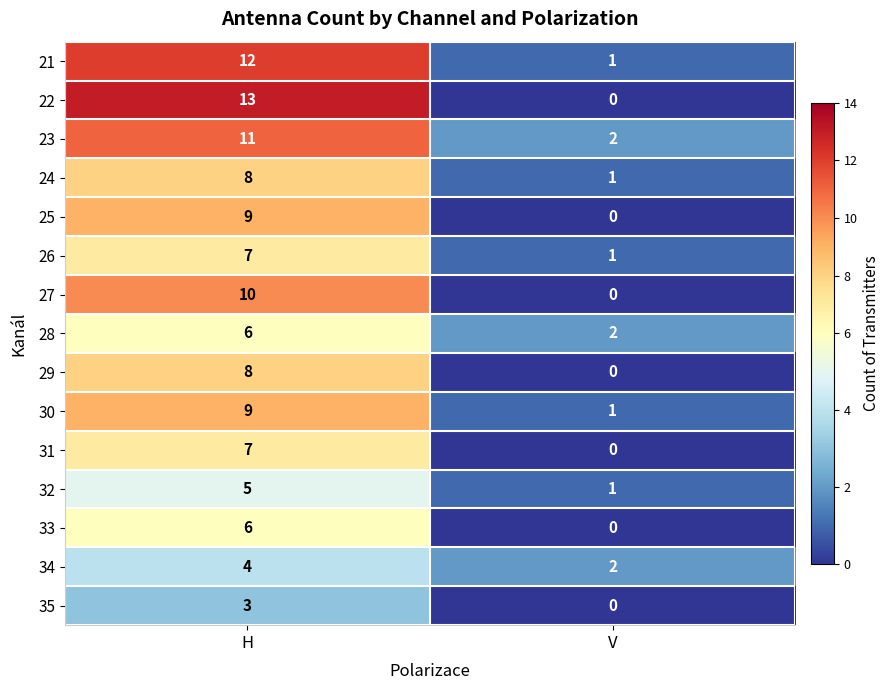

True or false: 21 has a value of 6 at H.

False